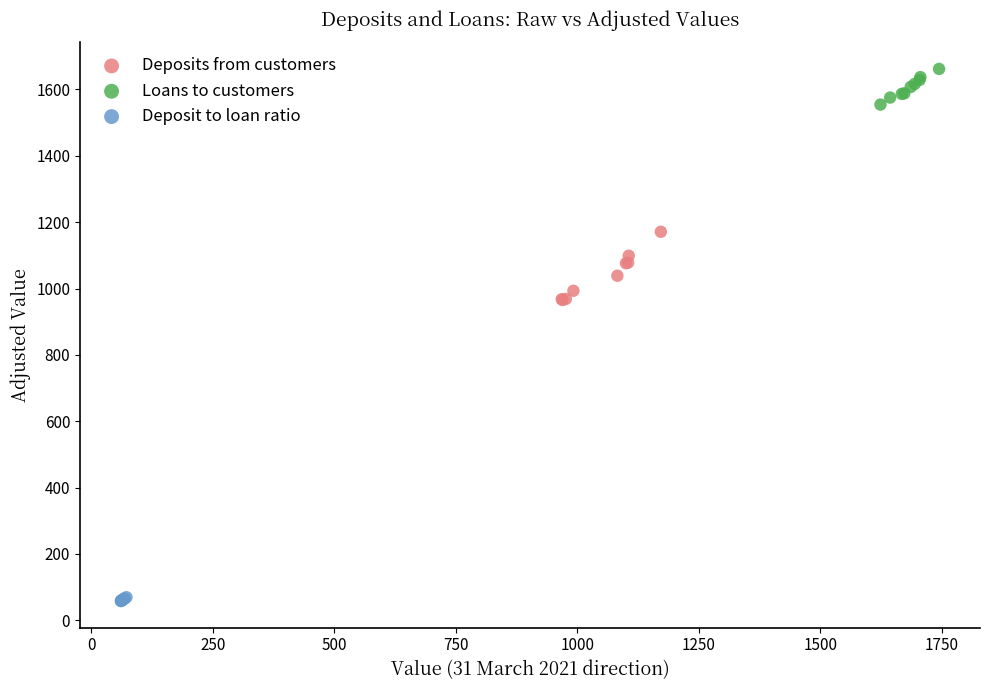

Which series reaches the maximum Y coordinate?

Loans to customers